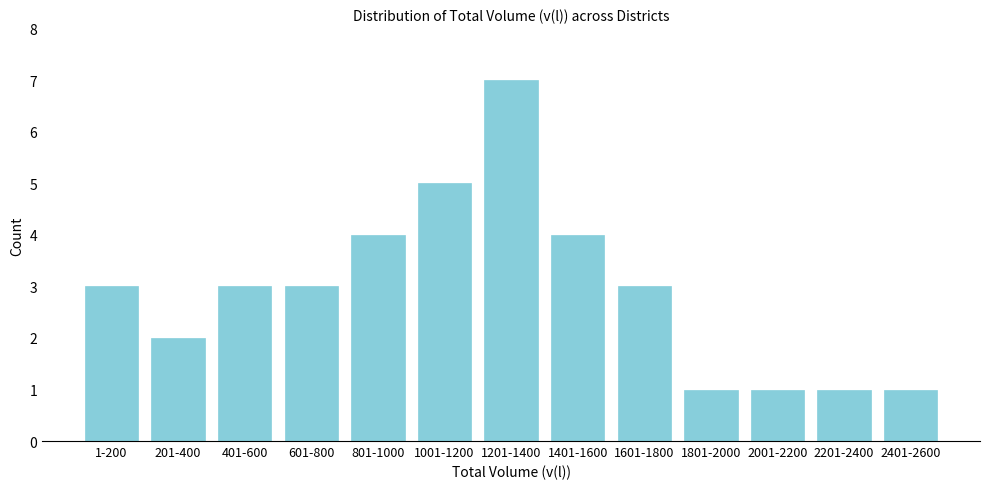

Reading left to right, transcribe all the data shown in this chart.

3	2	3	3	4	5	7	4	3	1	1	1	1